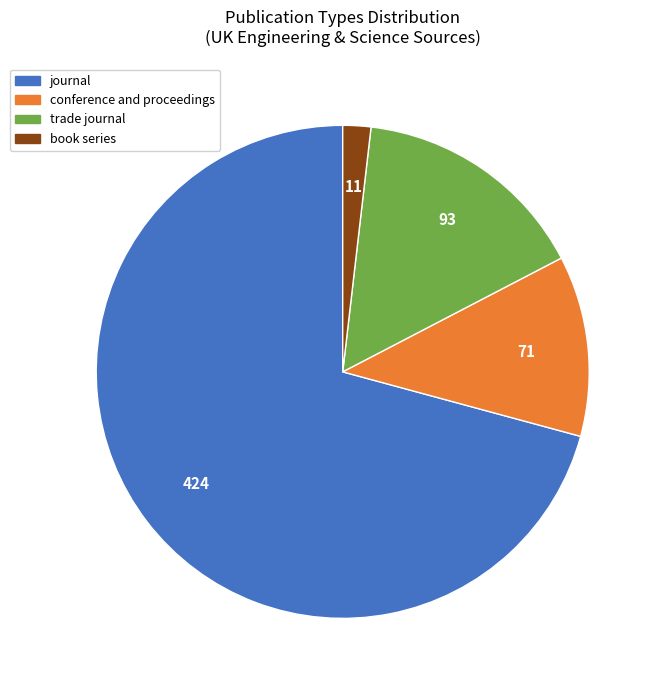

The journal slice represents 56% of the pie. True or false?

False